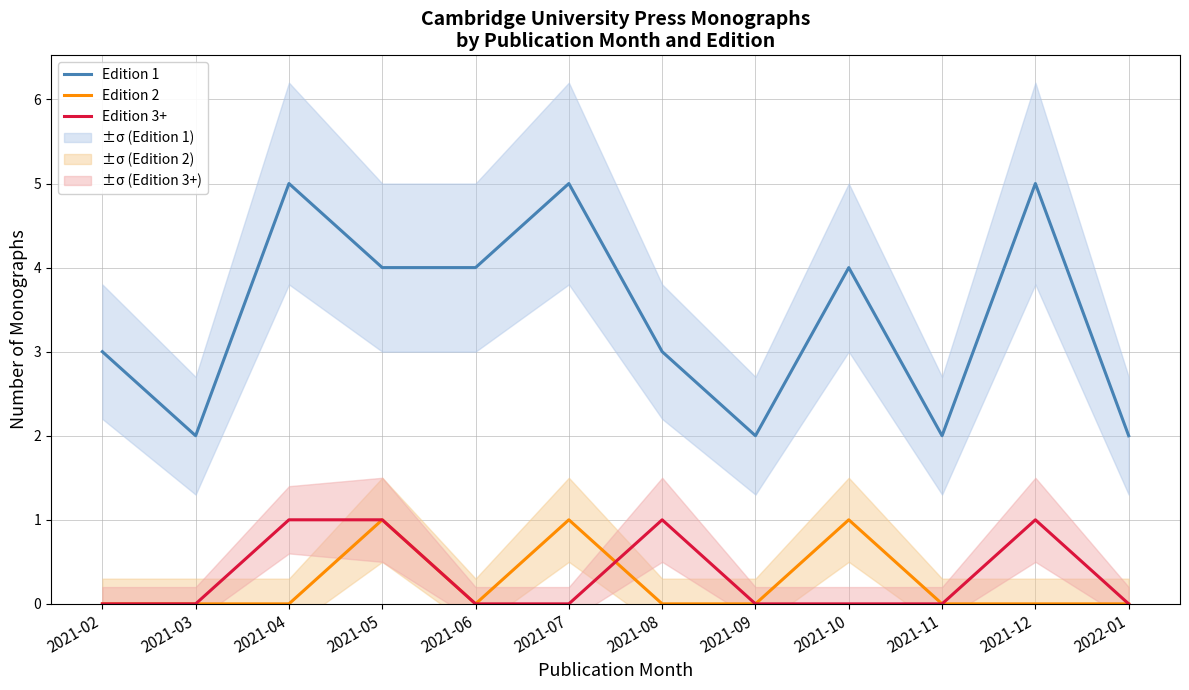

At which label does Edition 2 reach its peak?

2021-05